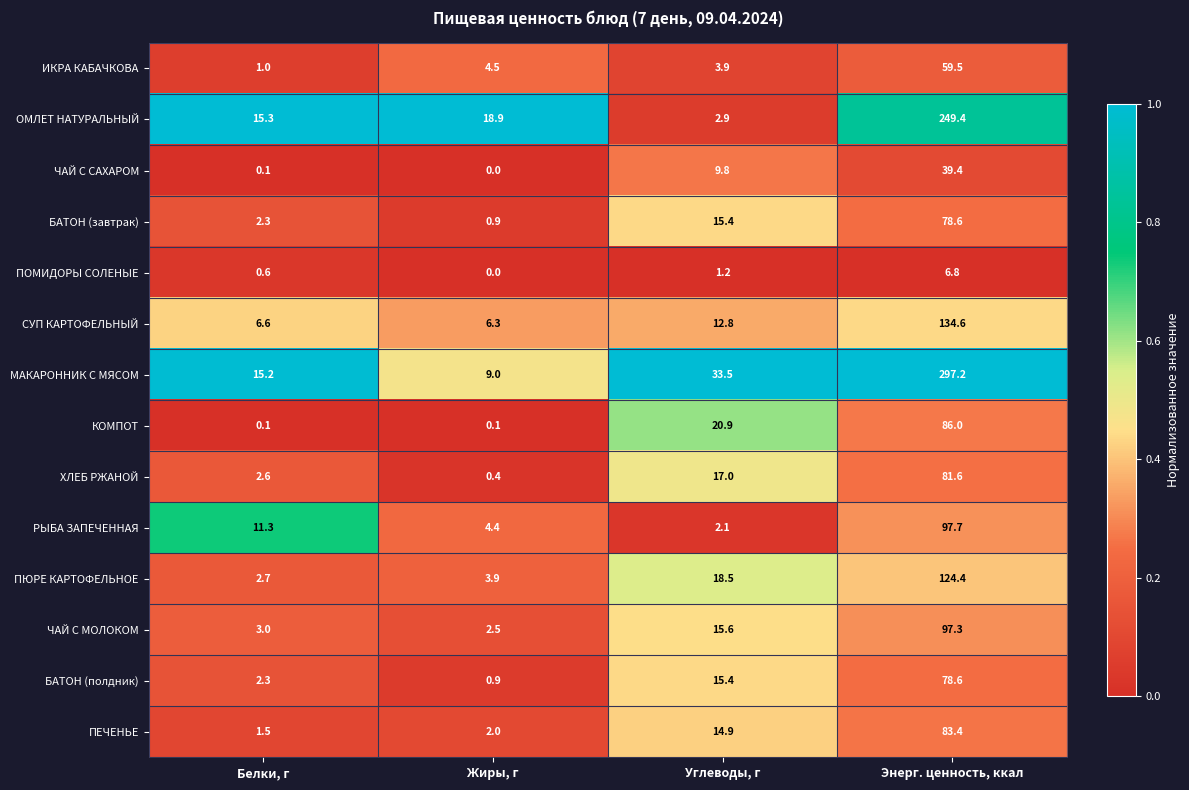

Between Углеводы, г and Энерг. ценность, ккал, which series saw the biggest shift?

МАКАРОННИК С МЯСОМ